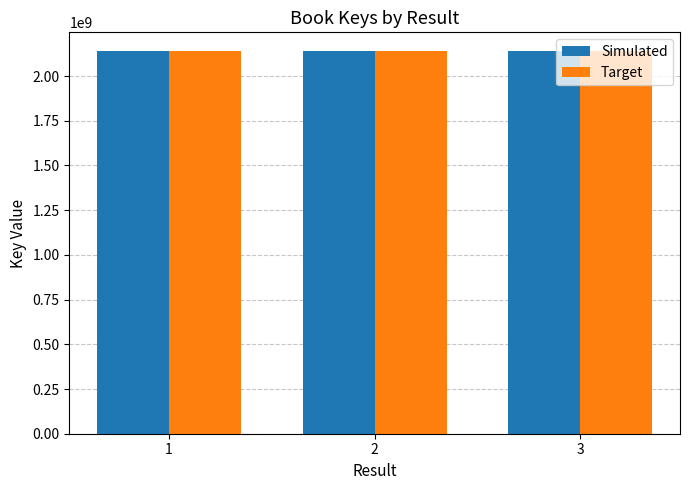

What is the highest value of the Simulated series?

2137701712